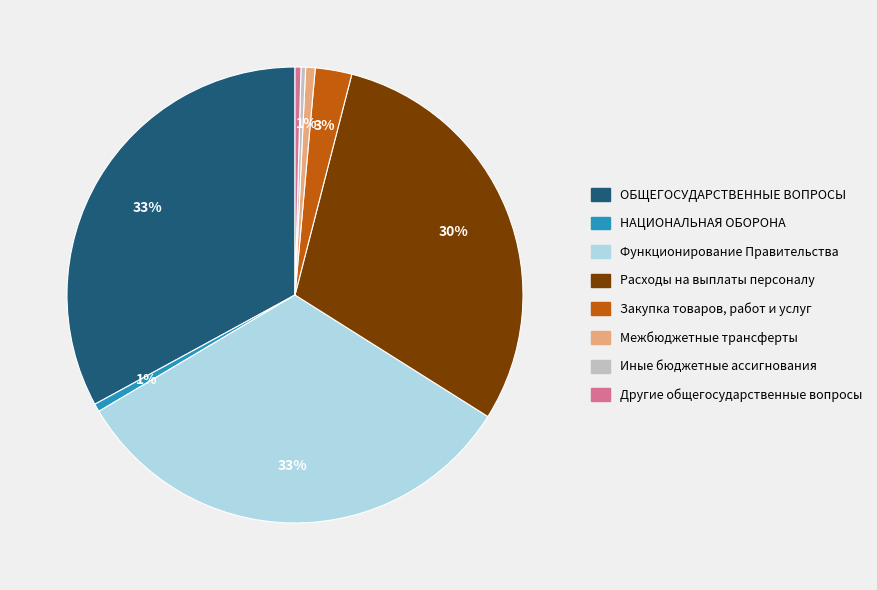

Is there a majority slice in this chart?

No